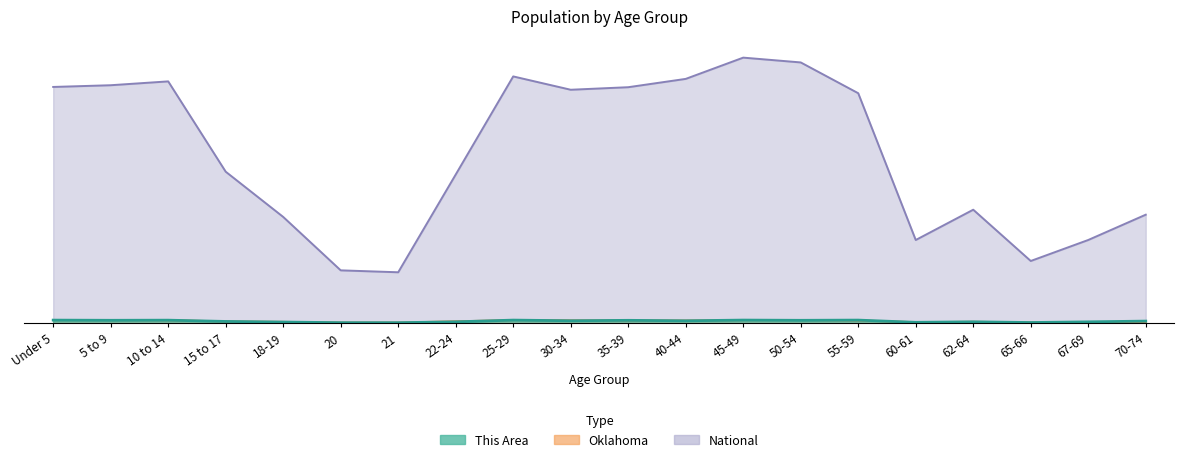

Which series has the largest total across all categories?

National